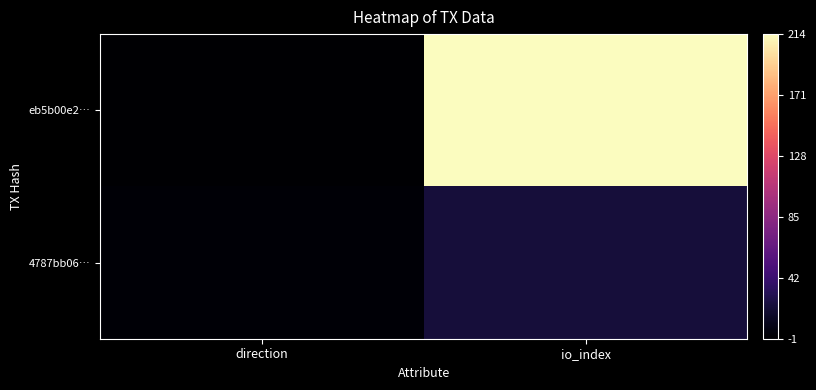

What is the spread (max minus min) of values at direction?

2